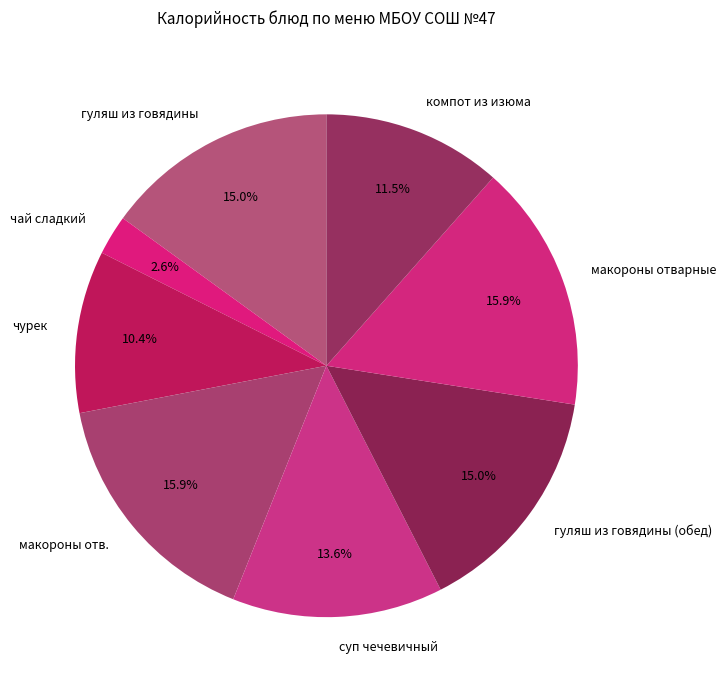

What is the smallest slice in the pie chart?

чай сладкий